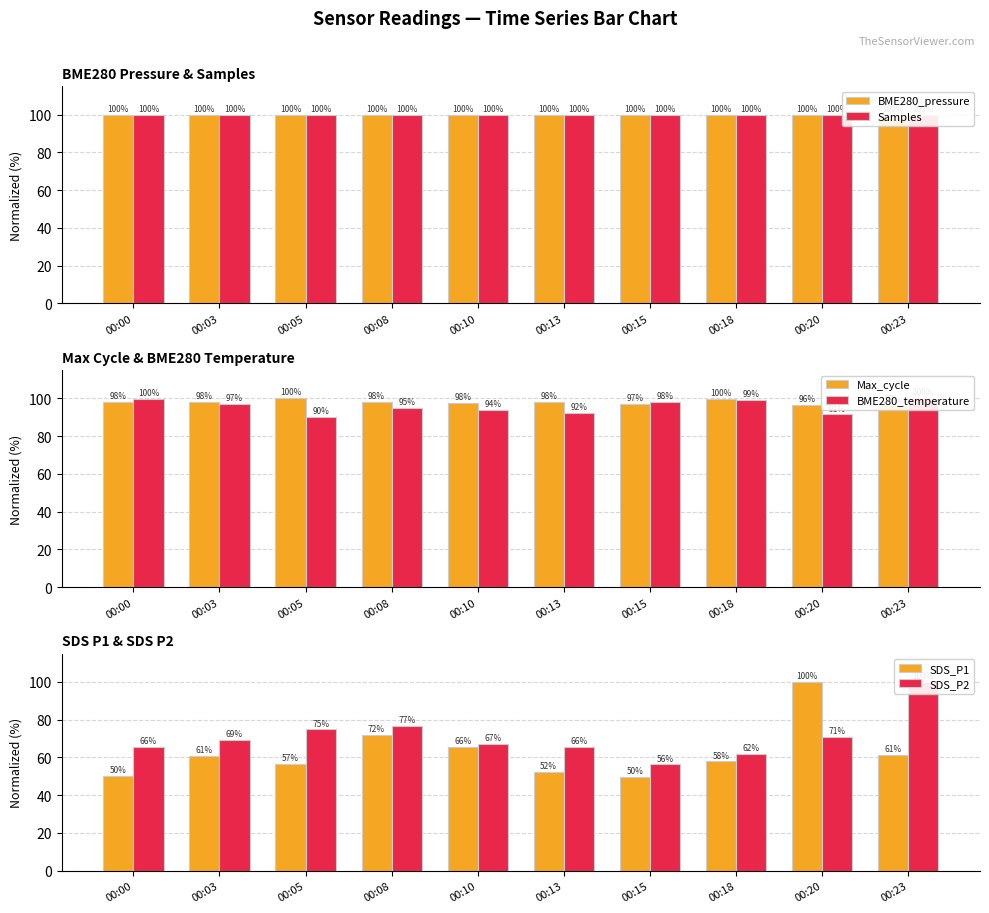

Between 00:00 and 00:13, which is larger?

00:00